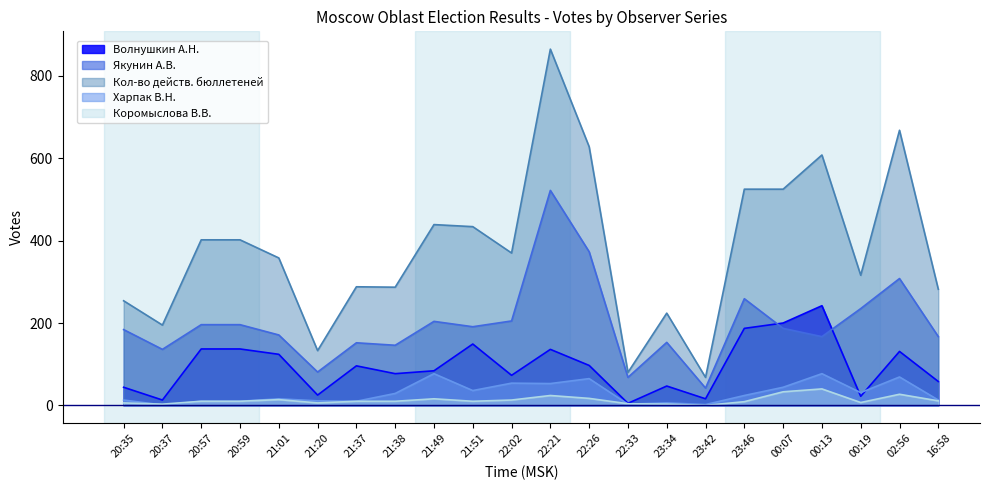

How many intersections are there between Харпак В.Н. and Волнушкин А.Н.?

2